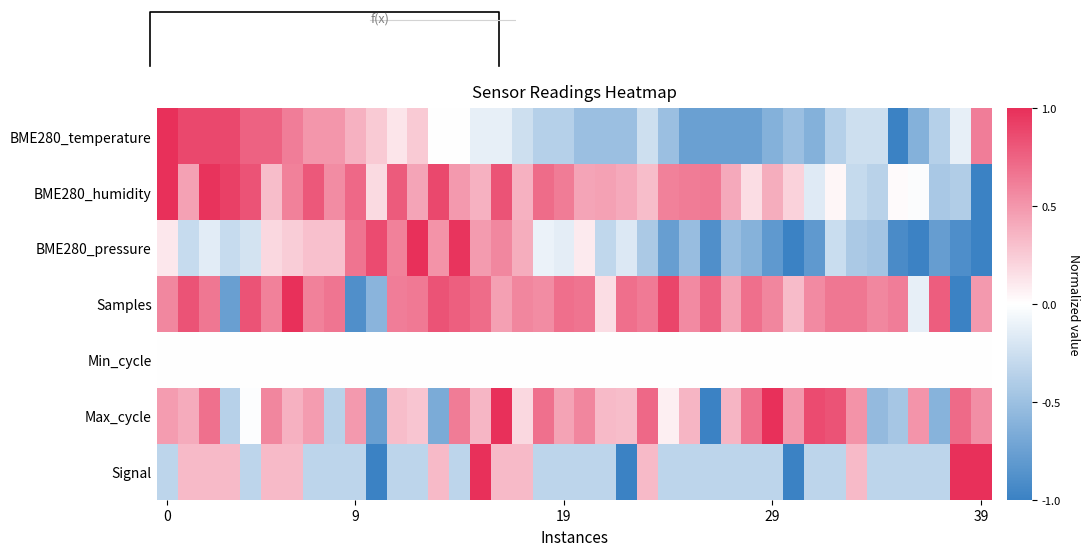

Reading left to right, extract all data points from this chart.

BME280_temperature: 1.0	0.9	0.9	0.9	0.8	0.8	0.6	0.5	0.5	0.4	0.3	0.1	0.3	0.0	0.0	-0.1	-0.1	-0.3	-0.4	-0.4	-0.5	-0.5	-0.5	-0.3	-0.5	-0.8	-0.8	-0.8	-0.8	-0.6	-0.5	-0.6	-0.4	-0.3	-0.3	-1.0	-0.6	-0.4	-0.1	0.6
BME280_humidity: 1.0	0.5	1.0	0.9	0.8	0.3	0.6	0.8	0.5	0.7	0.2	0.8	0.4	0.9	0.5	0.4	0.8	0.4	0.7	0.6	0.4	0.5	0.4	0.3	0.6	0.6	0.6	0.4	0.2	0.4	0.2	-0.2	0.0	-0.3	-0.4	0.0	-0.0	-0.4	-0.4	-1.0
BME280_pressure: 0.1	-0.3	-0.1	-0.3	-0.2	0.2	0.2	0.3	0.3	0.7	0.9	0.6	1.0	0.5	1.0	0.5	0.6	0.4	-0.1	-0.1	0.1	-0.3	-0.2	-0.4	-0.8	-0.5	-0.9	-0.5	-0.6	-0.8	-1.0	-0.8	-0.3	-0.4	-0.5	-0.9	-1.0	-0.8	-0.9	-1.0
Samples: 0.6	0.8	0.7	-0.8	0.8	0.6	1.0	0.6	0.7	-0.9	-0.6	0.6	0.6	0.8	0.8	0.7	0.5	0.6	0.6	0.7	0.7	0.2	0.7	0.6	0.9	0.6	0.7	0.4	0.7	0.6	0.3	0.6	0.7	0.7	0.6	0.6	-0.1	0.8	-1.0	0.5
Min_cycle: 0.0	0.0	0.0	0.0	0.0	0.0	0.0	0.0	0.0	0.0	0.0	0.0	0.0	0.0	0.0	0.0	0.0	0.0	0.0	0.0	0.0	0.0	0.0	0.0	0.0	0.0	0.0	0.0	0.0	0.0	0.0	0.0	0.0	0.0	0.0	0.0	0.0	0.0	0.0	0.0
Max_cycle: 0.5	0.4	0.7	-0.4	-0.0	0.6	0.4	0.5	-0.4	0.5	-0.8	0.3	0.3	-0.7	0.6	0.4	1.0	0.2	0.7	0.4	0.6	0.3	0.3	0.7	0.1	0.4	-1.0	0.4	0.7	1.0	0.5	0.9	0.8	0.5	-0.5	-0.5	0.5	-0.6	0.7	0.5
Signal: -0.3	0.3	0.3	0.3	-0.3	0.3	0.3	-0.3	-0.3	-0.3	-1.0	-0.3	-0.3	0.3	-0.3	1.0	0.3	0.3	-0.3	-0.3	-0.3	-0.3	-1.0	0.3	-0.3	-0.3	-0.3	-0.3	-0.3	-0.3	-1.0	-0.3	-0.3	0.3	-0.3	-0.3	-0.3	-0.3	1.0	1.0